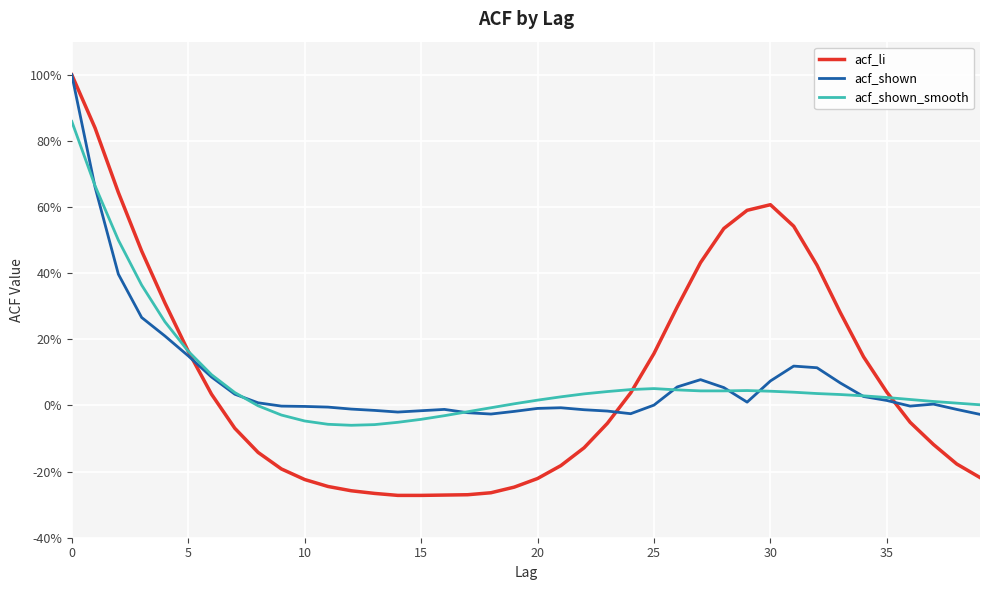

Does the chart have visible grid lines?

Yes